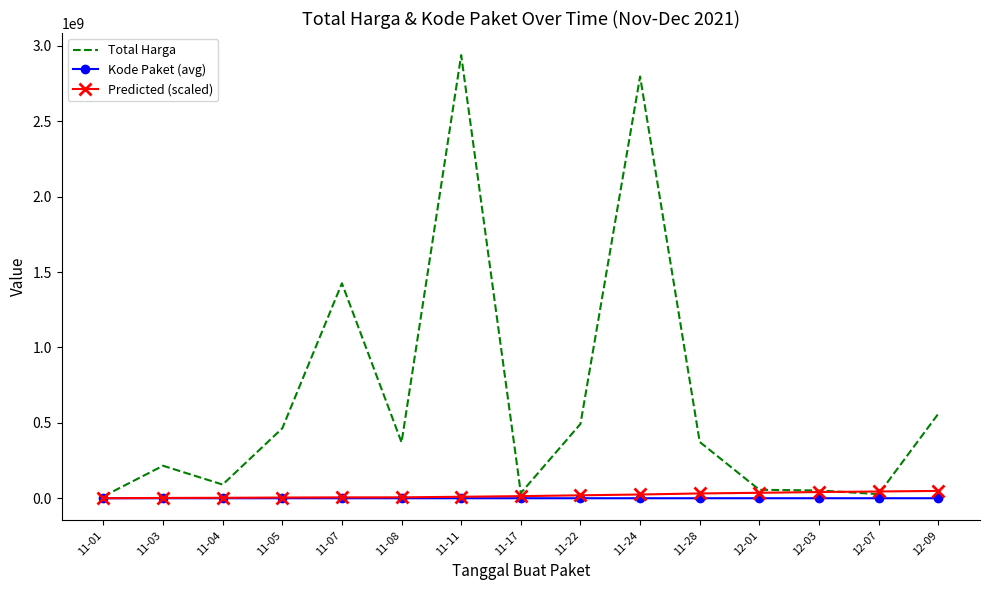

At how many categories does at least one series exceed 1372062388?

3